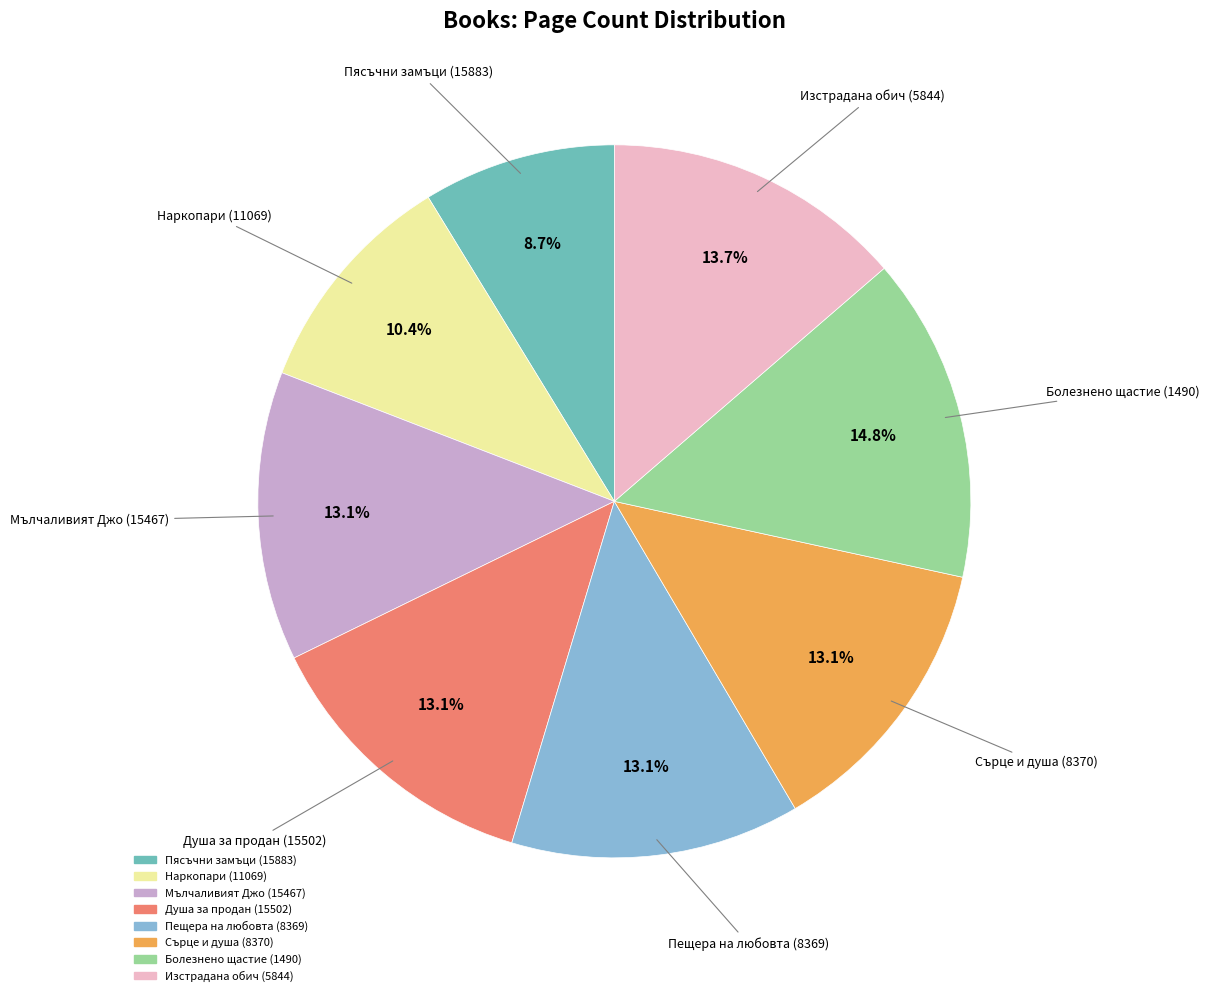

To the nearest percent, what is the difference between the largest and smallest slice percentages?

6%